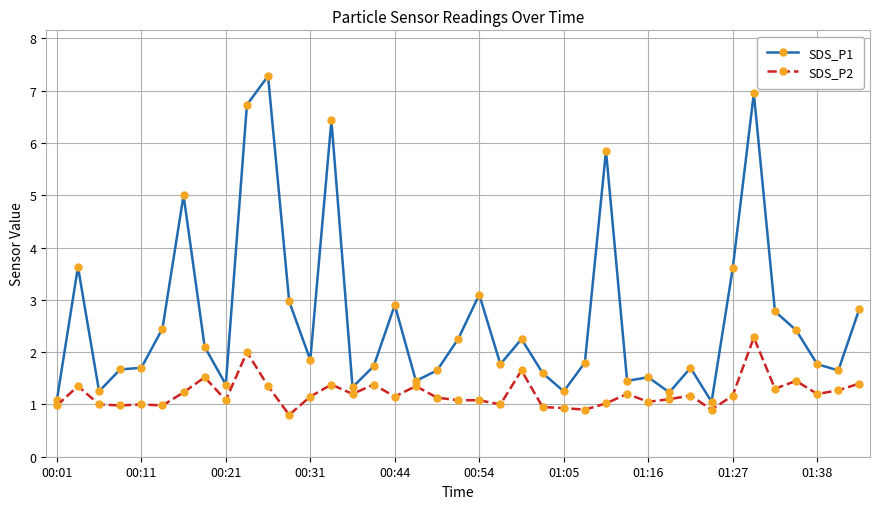

What is the smallest value displayed?

0.8